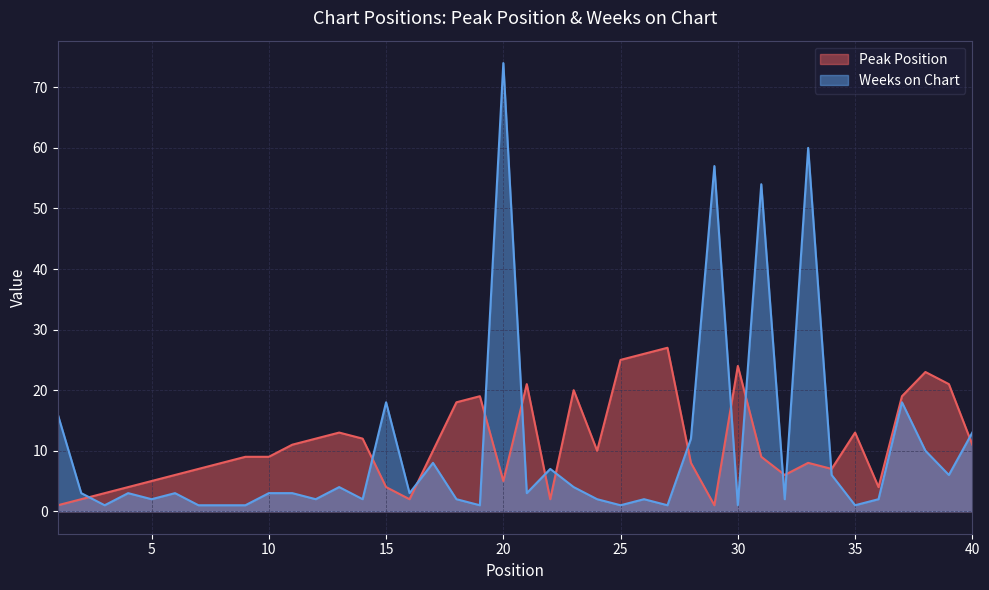

Between 2 and 22, which series saw the biggest shift?

Weeks on Chart